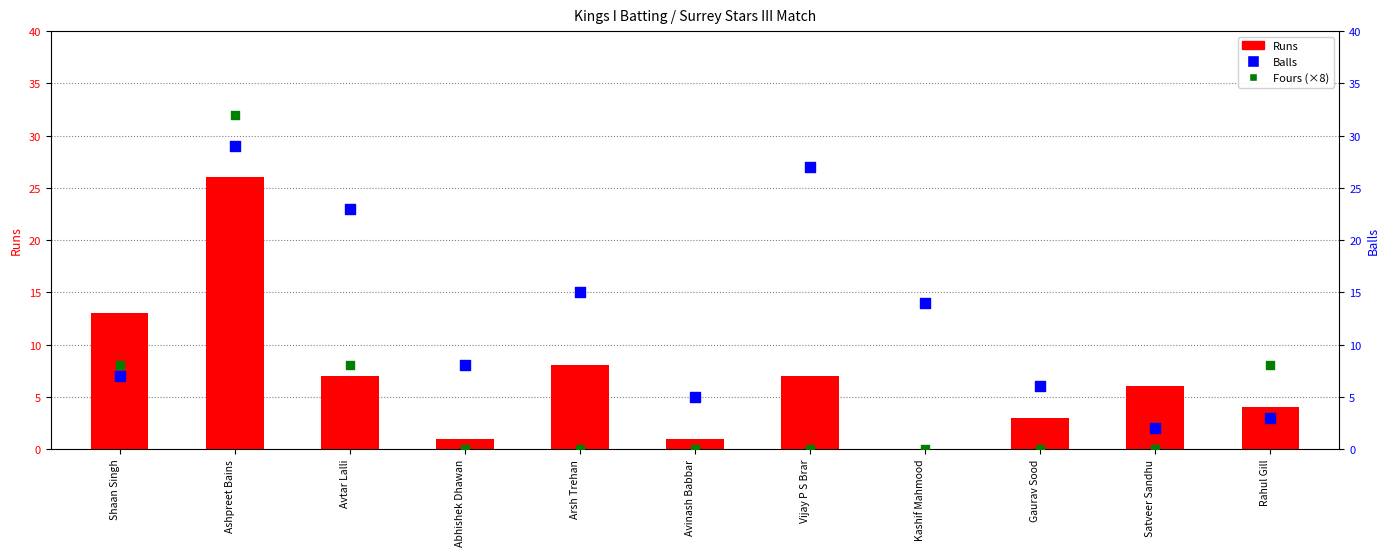

Which series contains the lowest Y value?

Runs